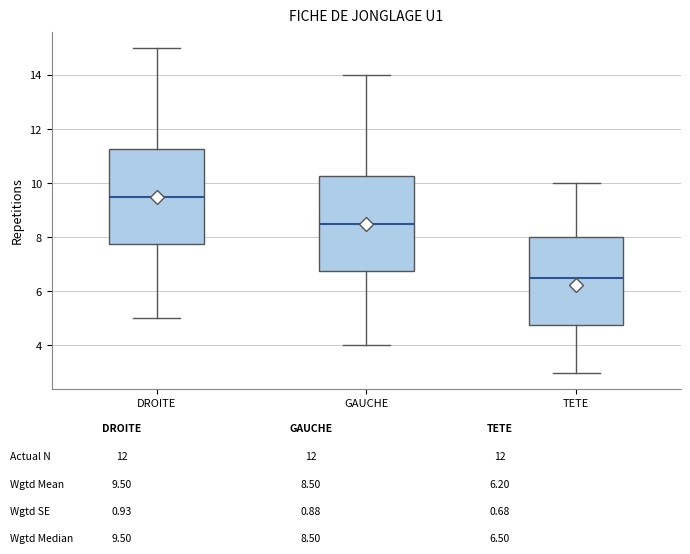

Reading left to right, read every box against the y-axis: the position of its median line, the range the box covers, and the ends of its whiskers. The values are not printed on the chart, so give them approximately, as read against the axis.

DROITE: median 9.6, box 7.8 to 11.2, whiskers 5.0 to 15.0
GAUCHE: median 8.6, box 6.8 to 10.2, whiskers 4.0 to 14.0
TETE: median 6.6, box 4.8 to 8.0, whiskers 3.0 to 10.0